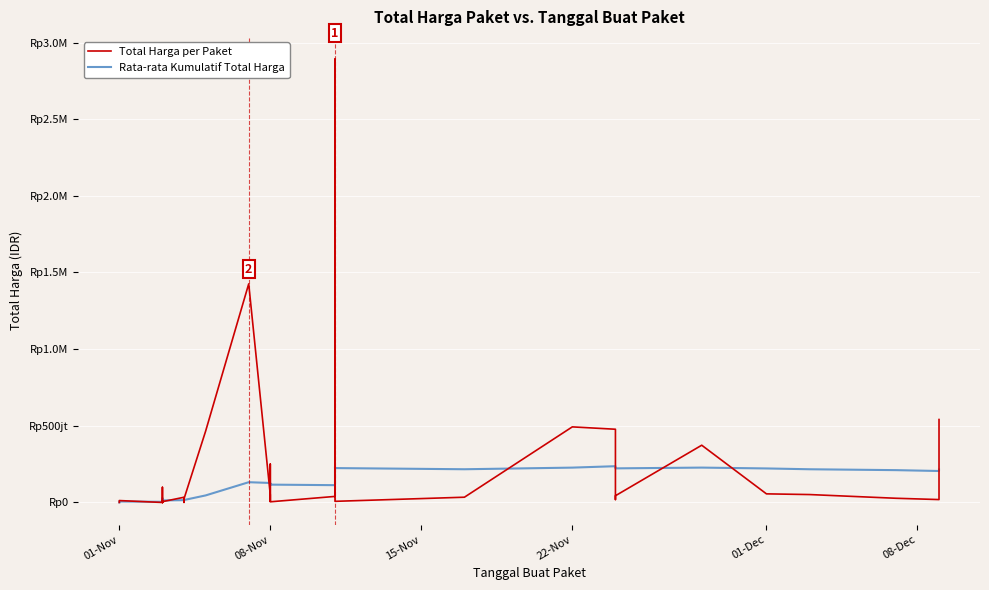

Is the value of Rata-rata Kumulatif Total Harga at 24 greater than the value of Total Harga per Paket at 15?

No